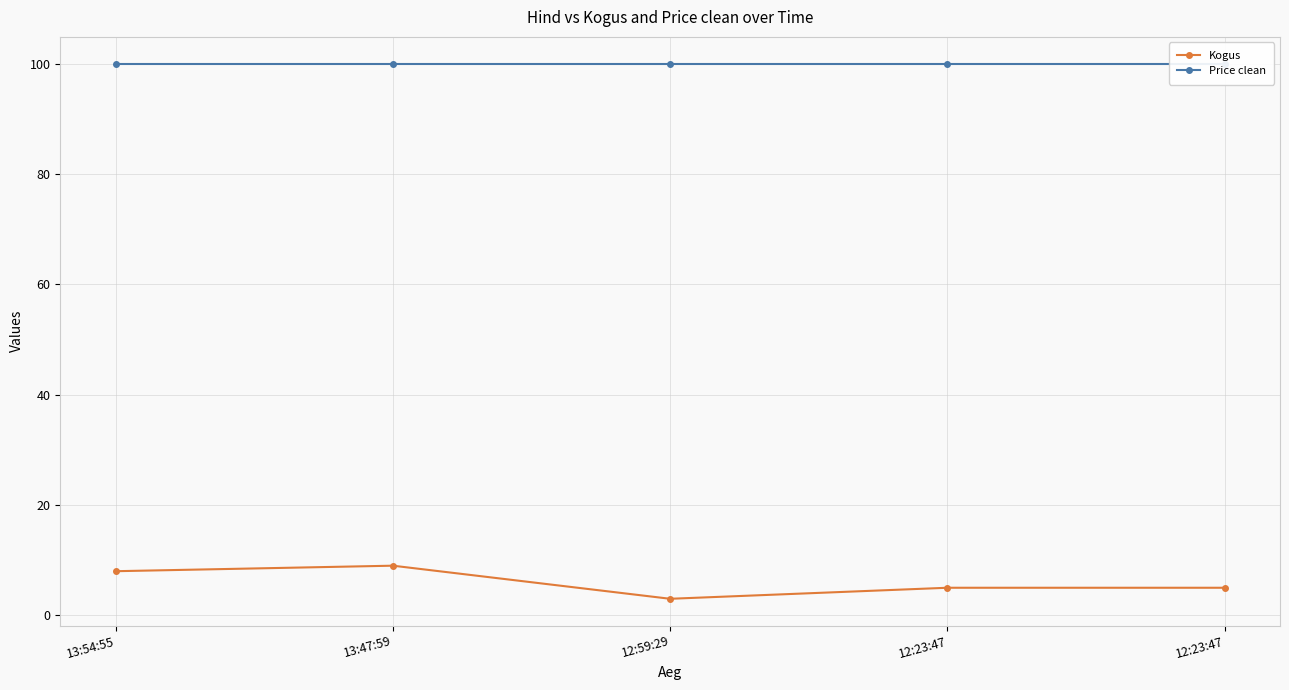

Which series has the largest total across all categories?

Price clean